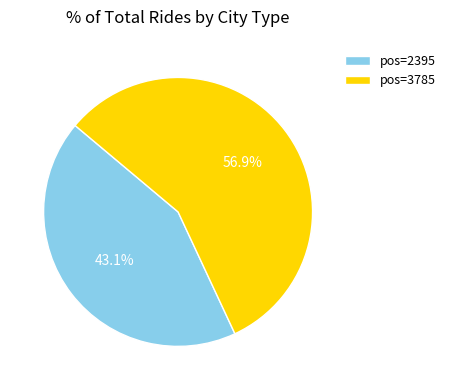

Which slice is the smallest?

pos=2395